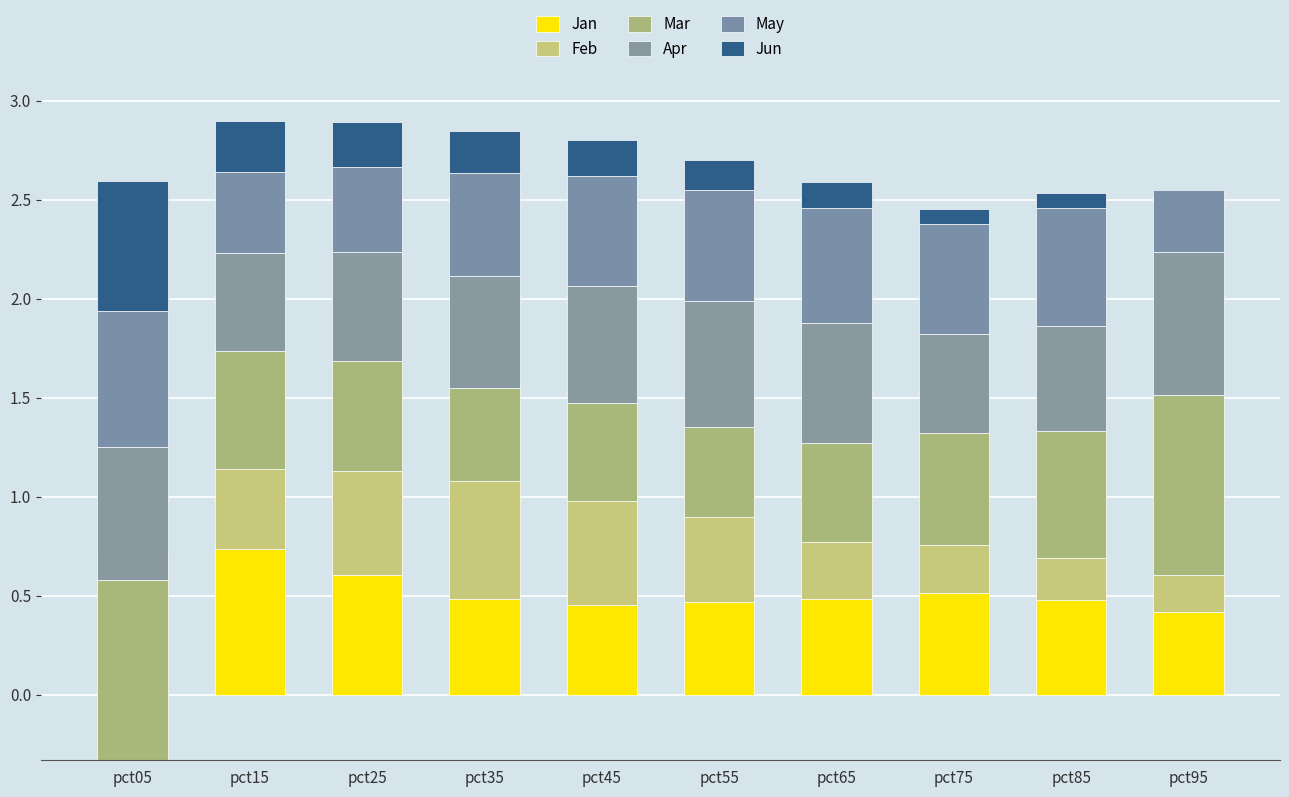

At which label does Apr reach its peak?

pct95